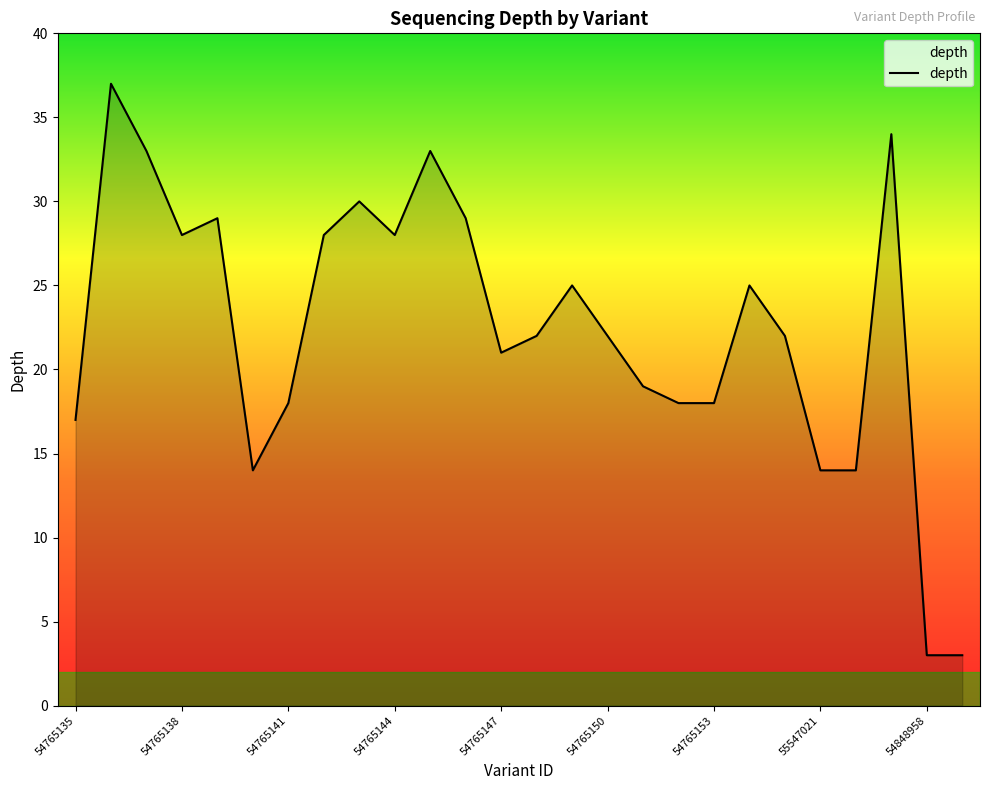

What is the greatest value displayed?

37